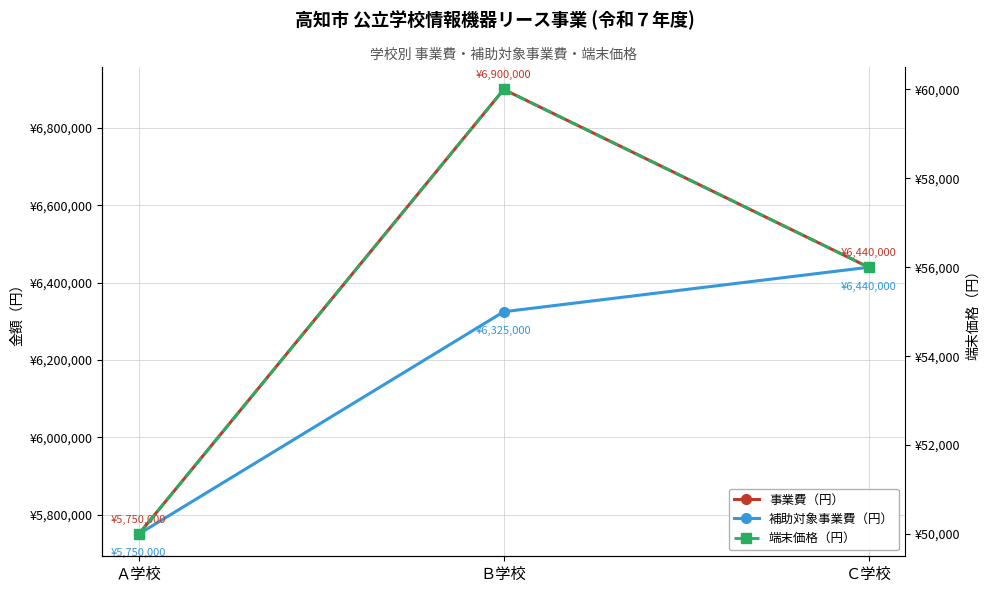

What is the label of the 3rd point from the left?

Ｃ学校